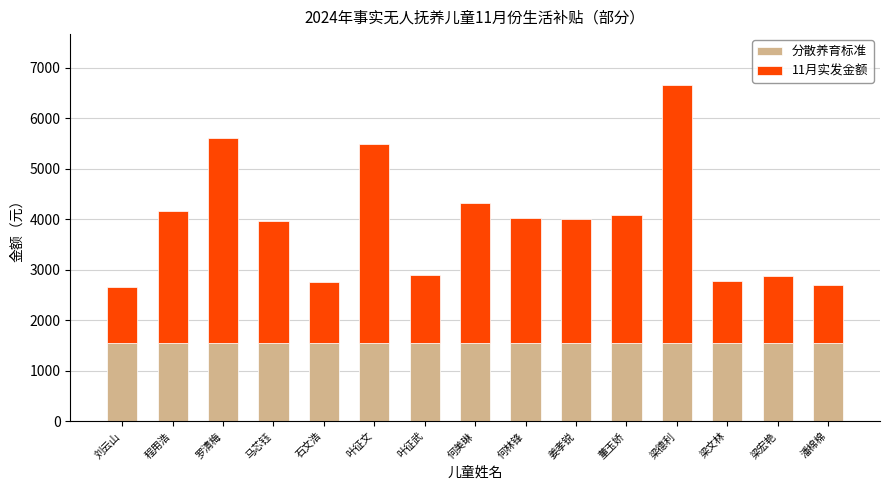

What is the average value of the 分散养育标准 series?

1550